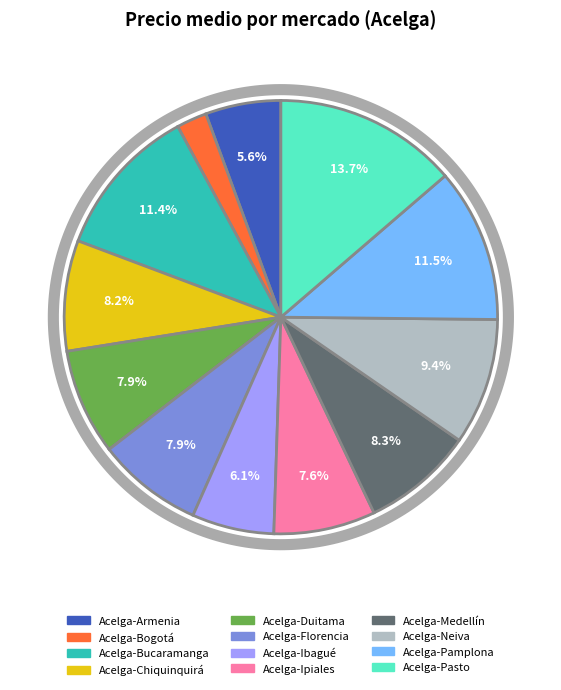

Which category has the biggest portion of the pie?

Acelga-Pasto